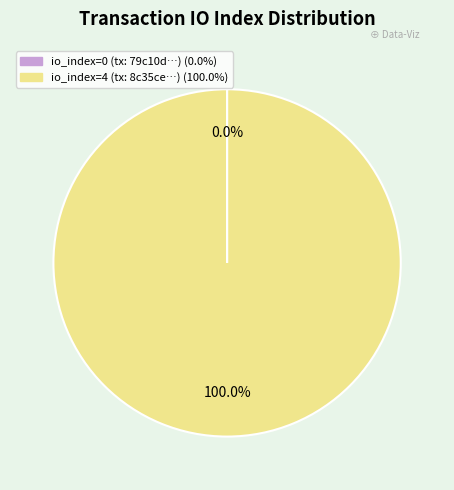

Is there any slice that represents more than half of the pie?

Yes